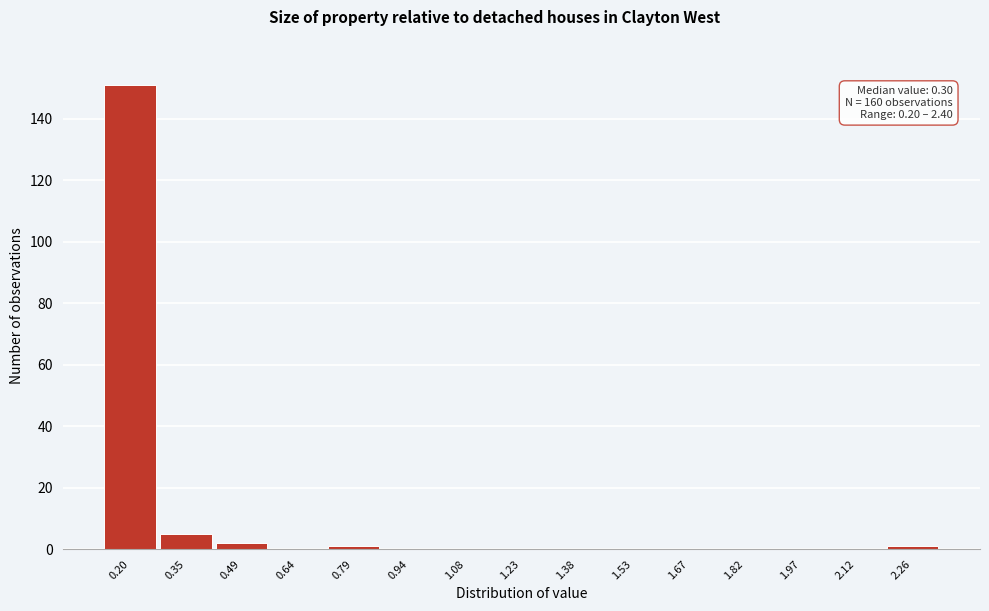

Reading left to right, what are all the values shown in this chart?

0.20=151	0.35=5	0.49=2	0.64=0	0.79=1	0.94=0	1.08=0	1.23=0	1.38=0	1.53=0	1.67=0	1.82=0	1.97=0	2.12=0	2.26=1